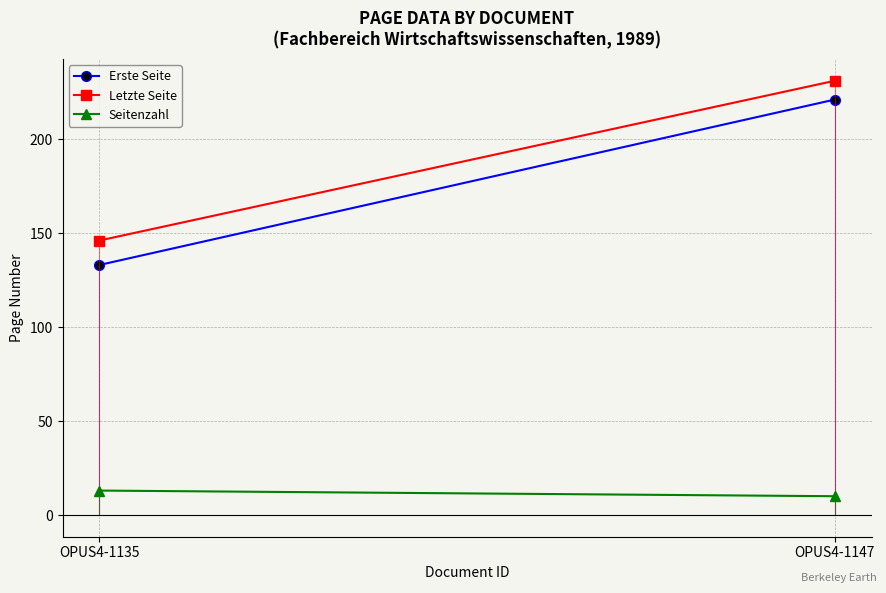

How many lines are shown in the chart?

3